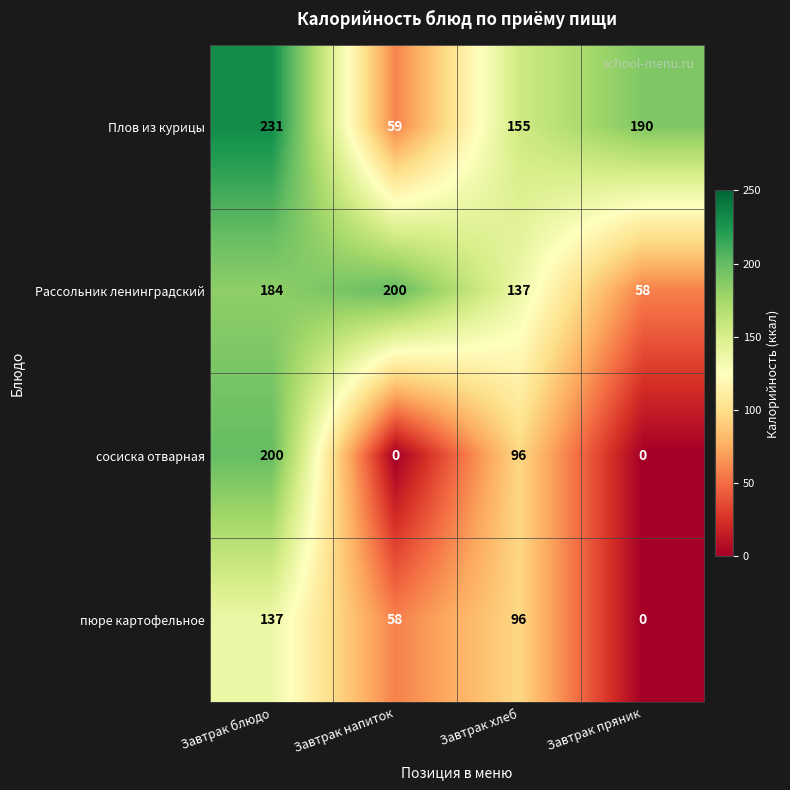

Reading left to right, transcribe all the data shown in this chart.

Плов из курицы: Завтрак блюдо=231	Завтрак напиток=59	Завтрак хлеб=155	Завтрак пряник=190
Рассольник ленинградский: Завтрак блюдо=184	Завтрак напиток=200	Завтрак хлеб=137	Завтрак пряник=58
сосиска отварная: Завтрак блюдо=200	Завтрак напиток=0	Завтрак хлеб=96	Завтрак пряник=0
пюре картофельное: Завтрак блюдо=137	Завтрак напиток=58	Завтрак хлеб=96	Завтрак пряник=0